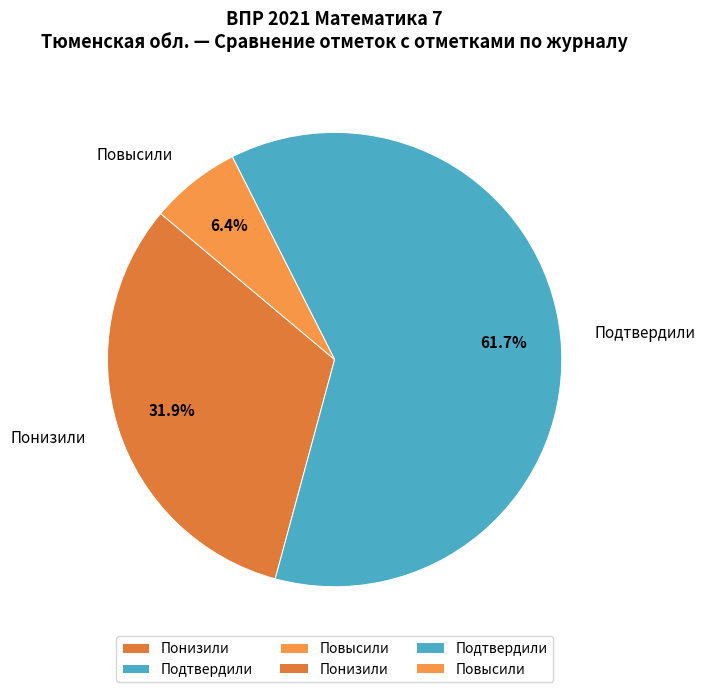

Rank the categories by value from highest to lowest.

Подтвердили, Понизили, Повысили